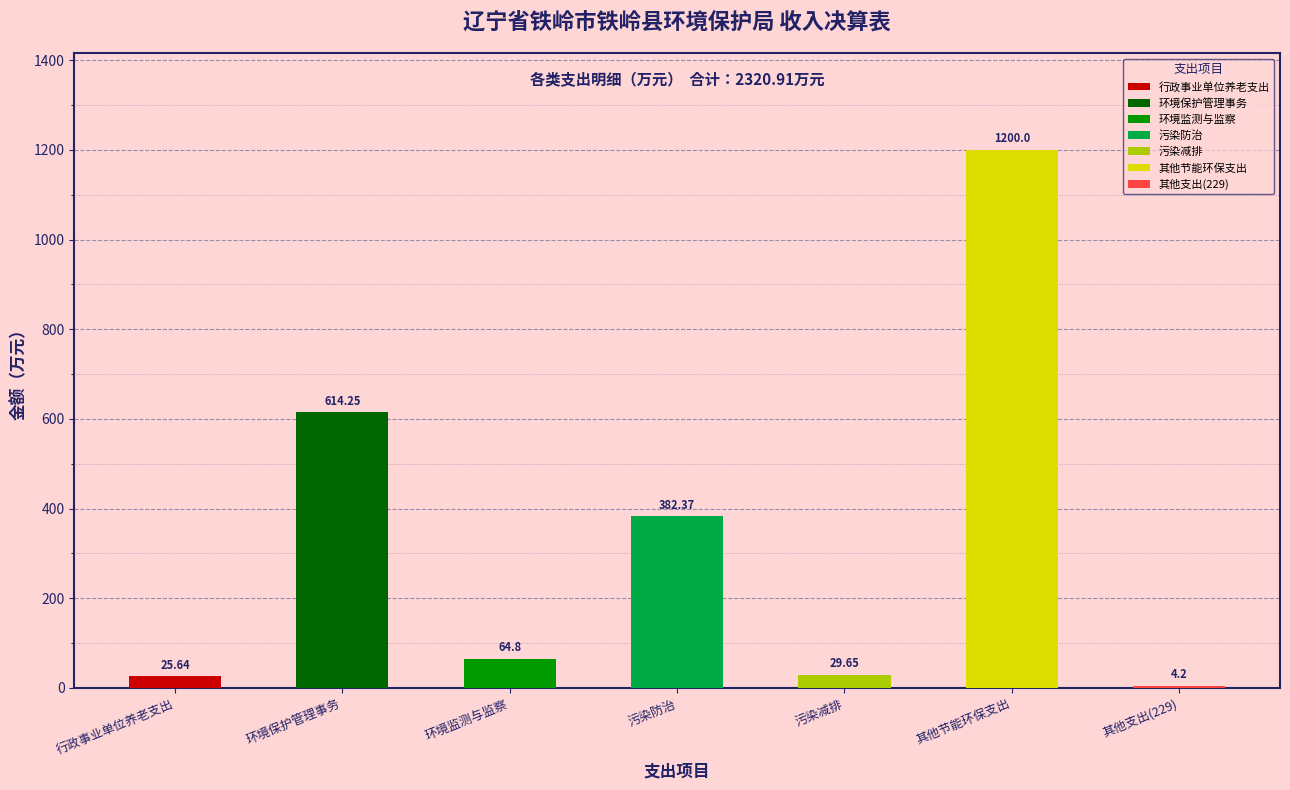

What is the sum of all 财政拨款收入 values?

2320.9